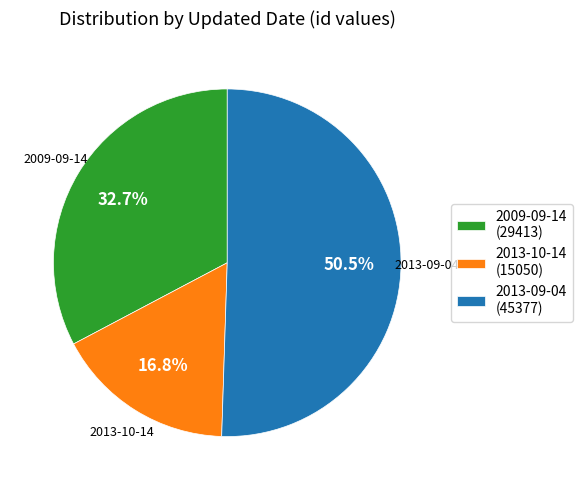

Count the number of slices in the pie.

3